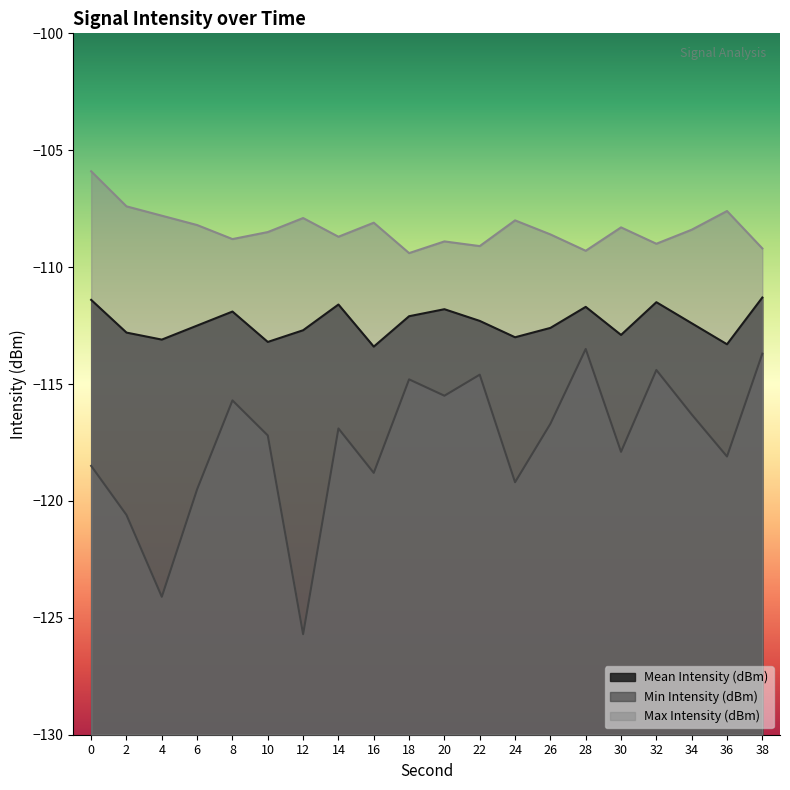

At 34, list the series in order from smallest to largest.

Min Intensity (dBm), Mean Intensity (dBm), Max Intensity (dBm)